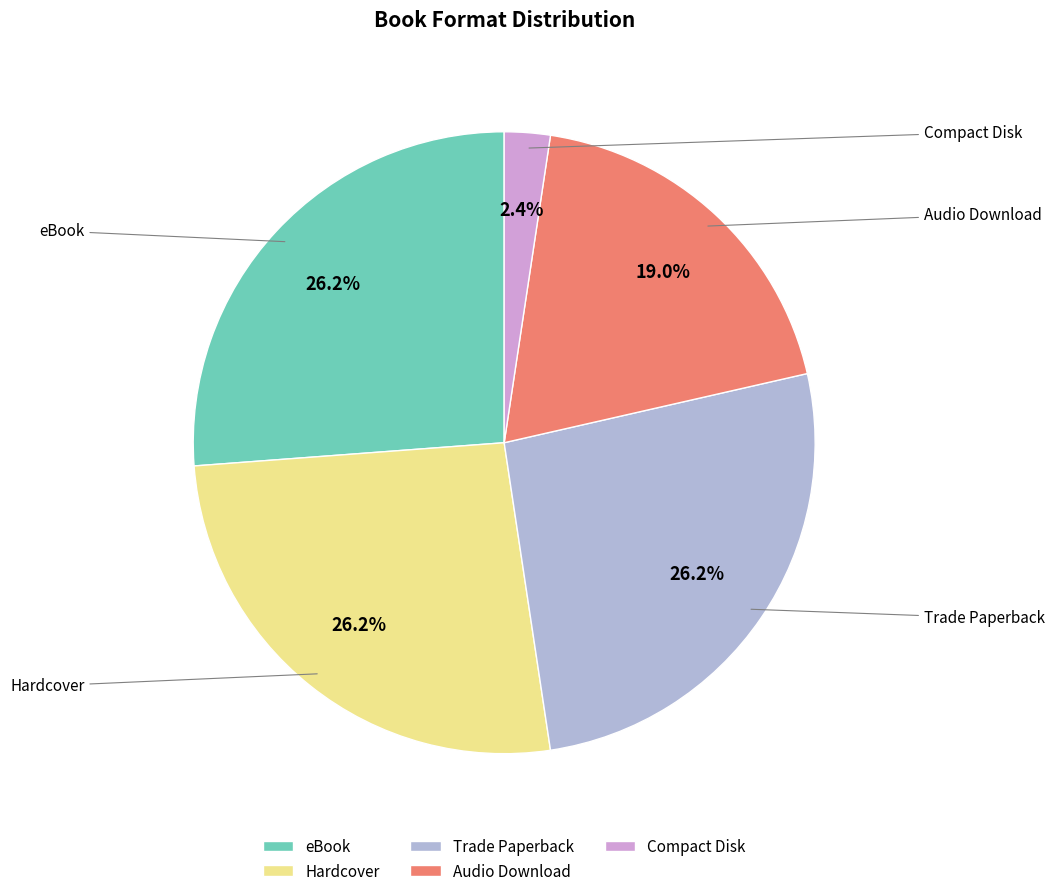

Is the sum of Compact Disk and Trade Paperback greater than half?

No